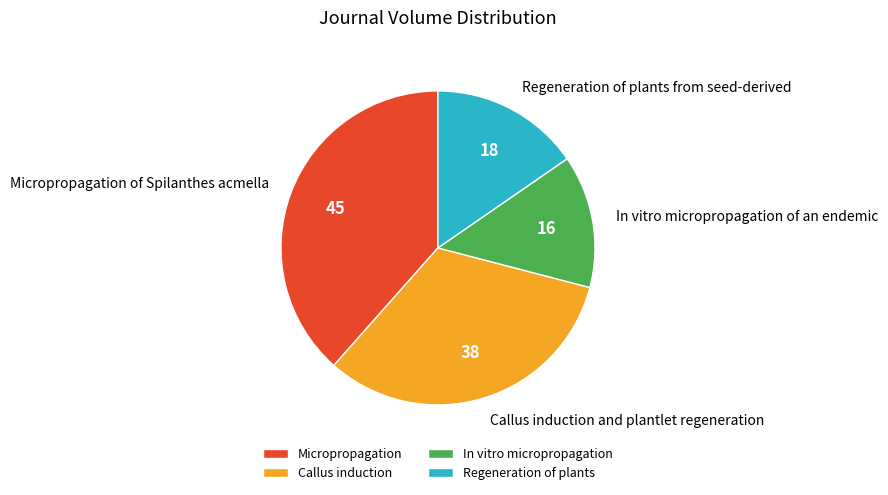

How many segments does this pie chart have?

4